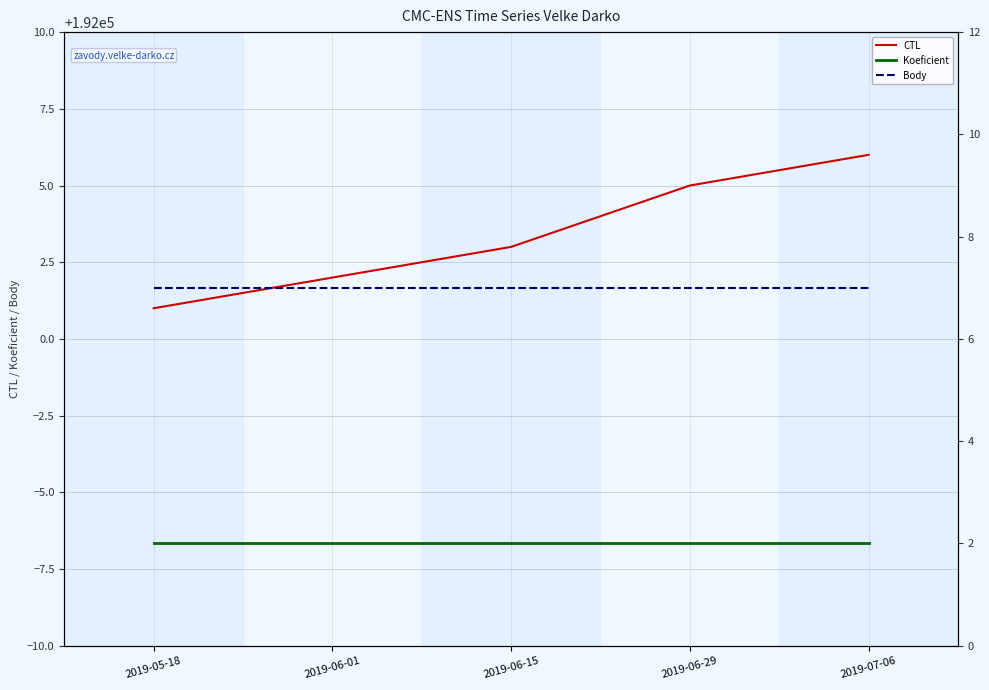

What value does the Koeficient series have at 2019-07-06?

2